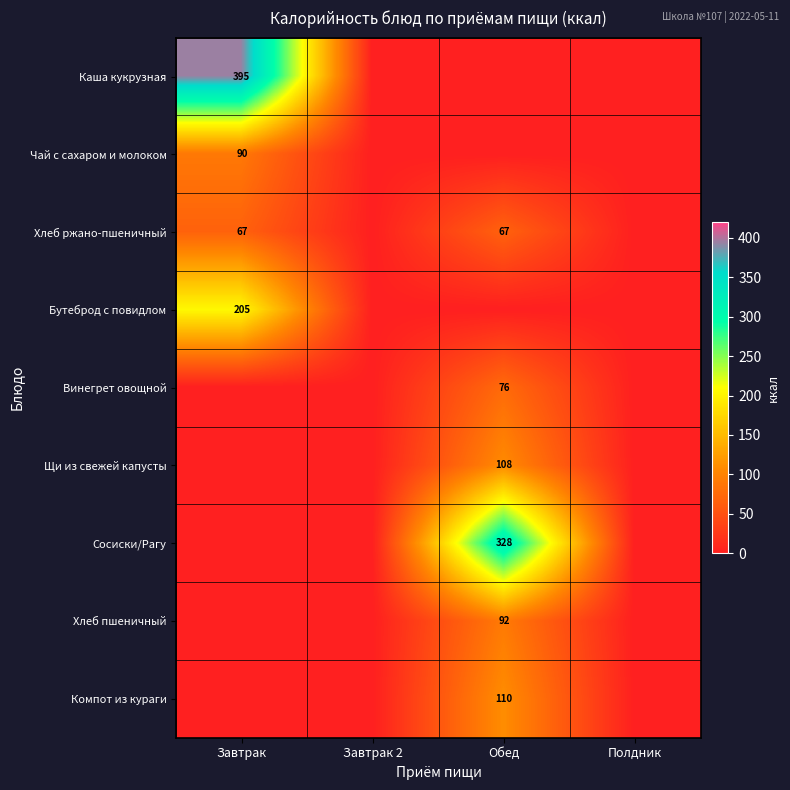

What is the total value across all series at Завтрак?

757